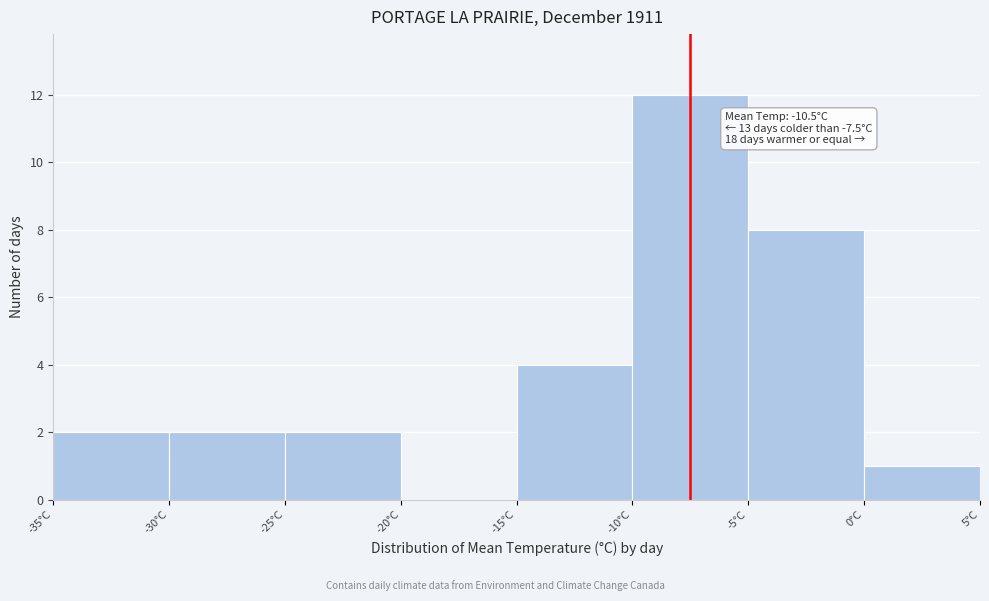

Over which range of the x-axis is the bar tallest?

-10 to -5